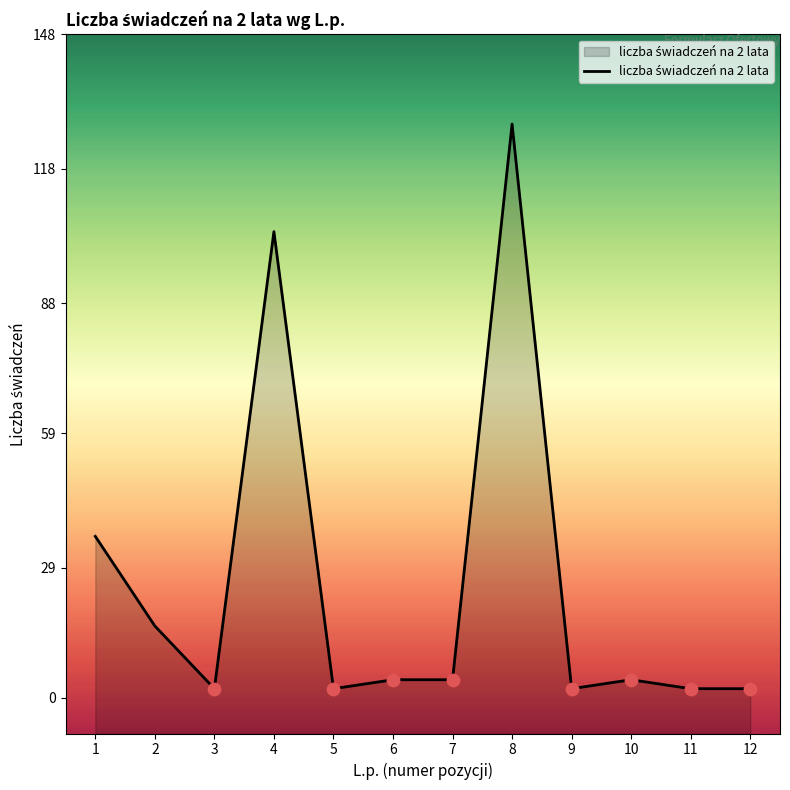

What is the change in value from 6 to 9?

-2